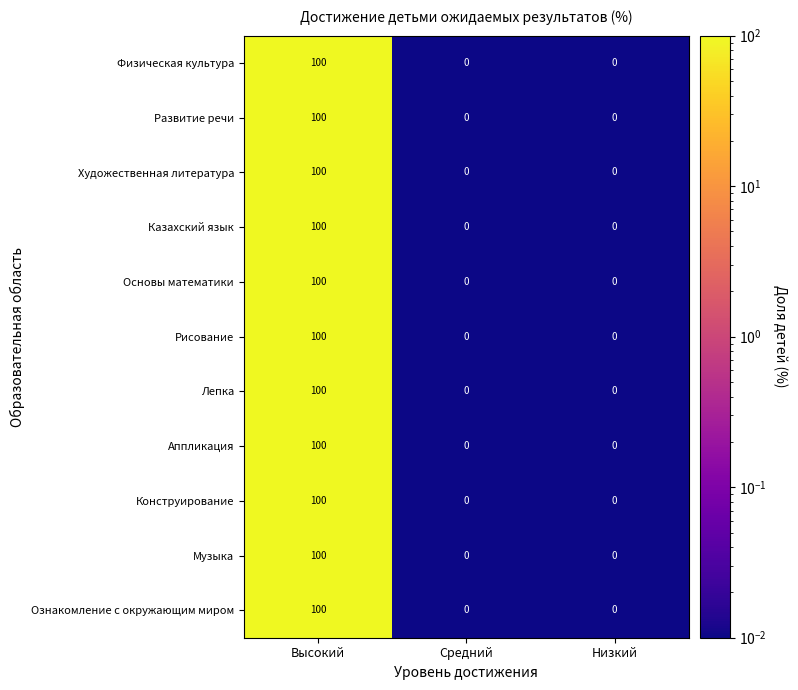

What is the difference between the Музыка values at Средний and Высокий?

100